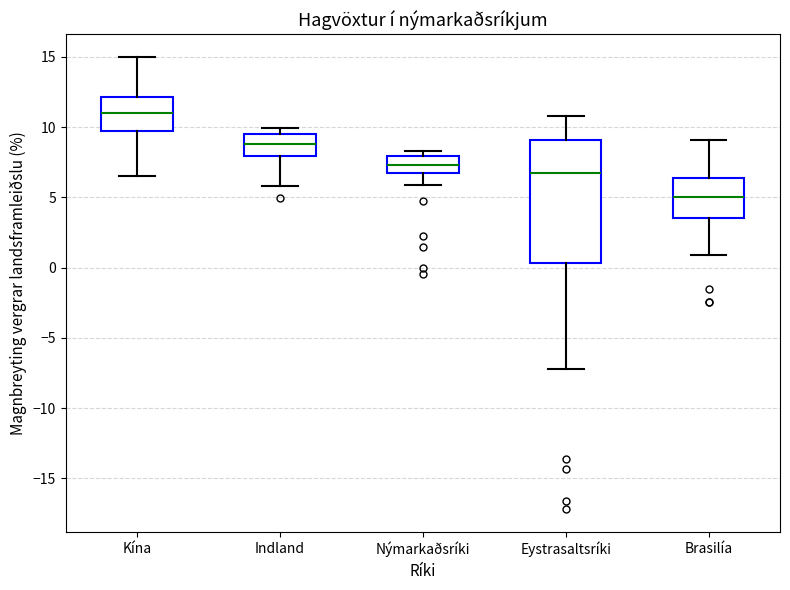

Which box is the tallest, from its lower edge to its upper edge?

Eystrasaltsríki